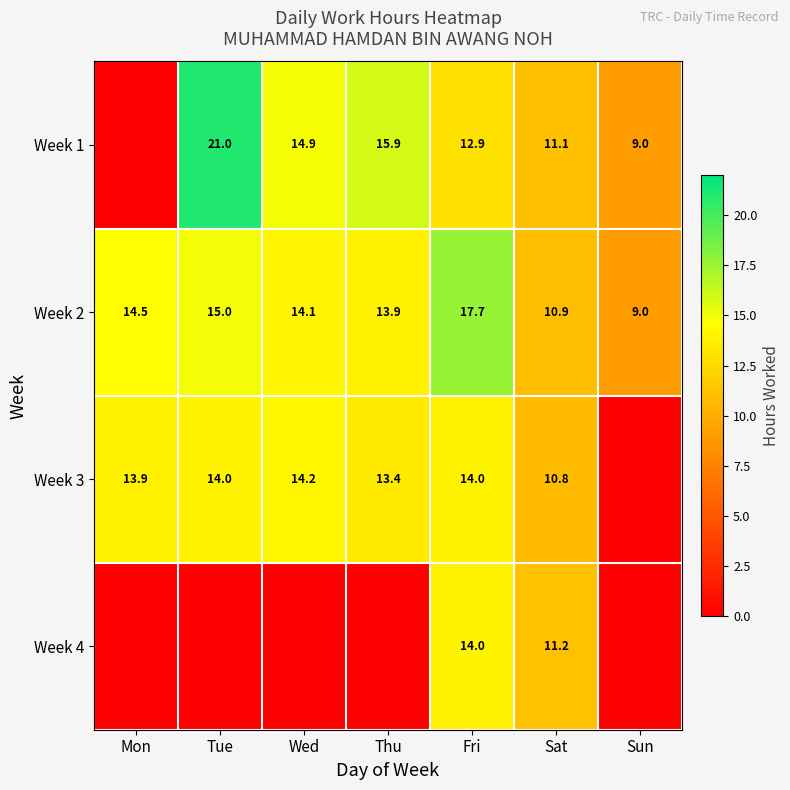

What is the difference between the maximum and minimum values in the Week 2 series?

8.7